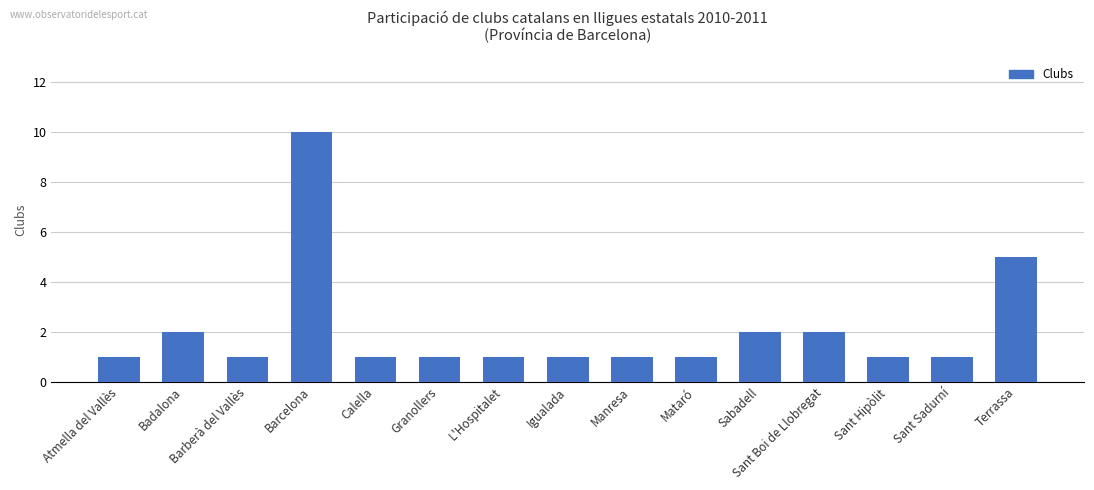

What is the value of the 11th bar from the left?

2